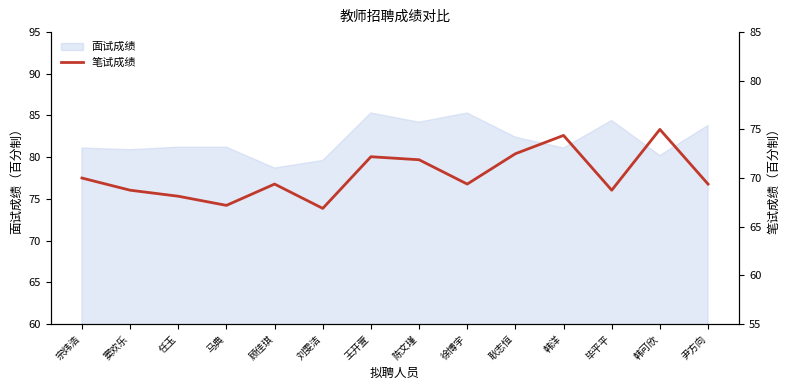

How many data points are above 69?

9